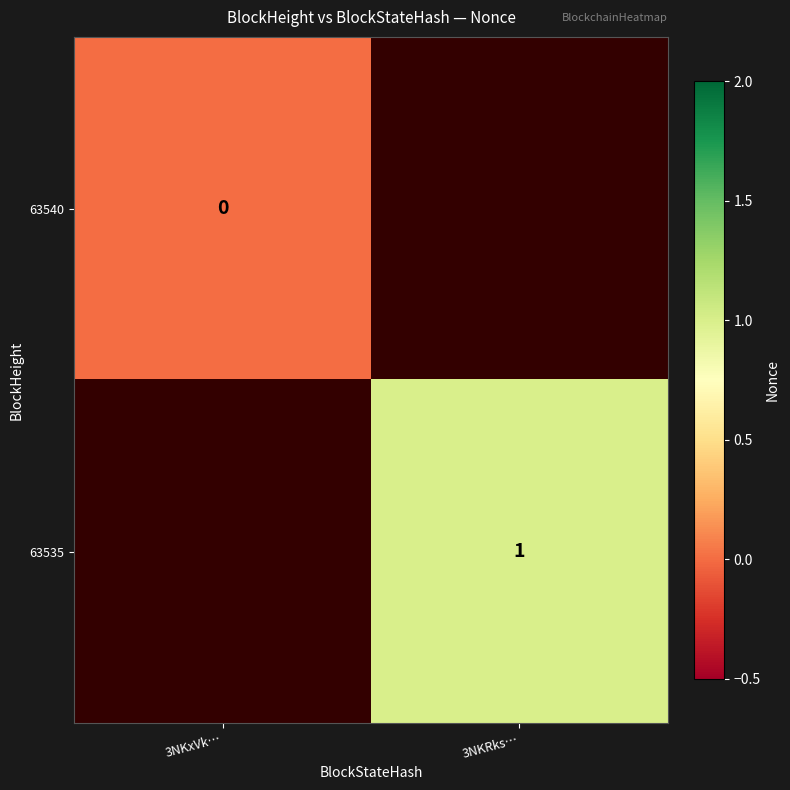

Is the value of 63540 at 3NKxVk… greater than the value of 63535 at 3NKRks…?

No